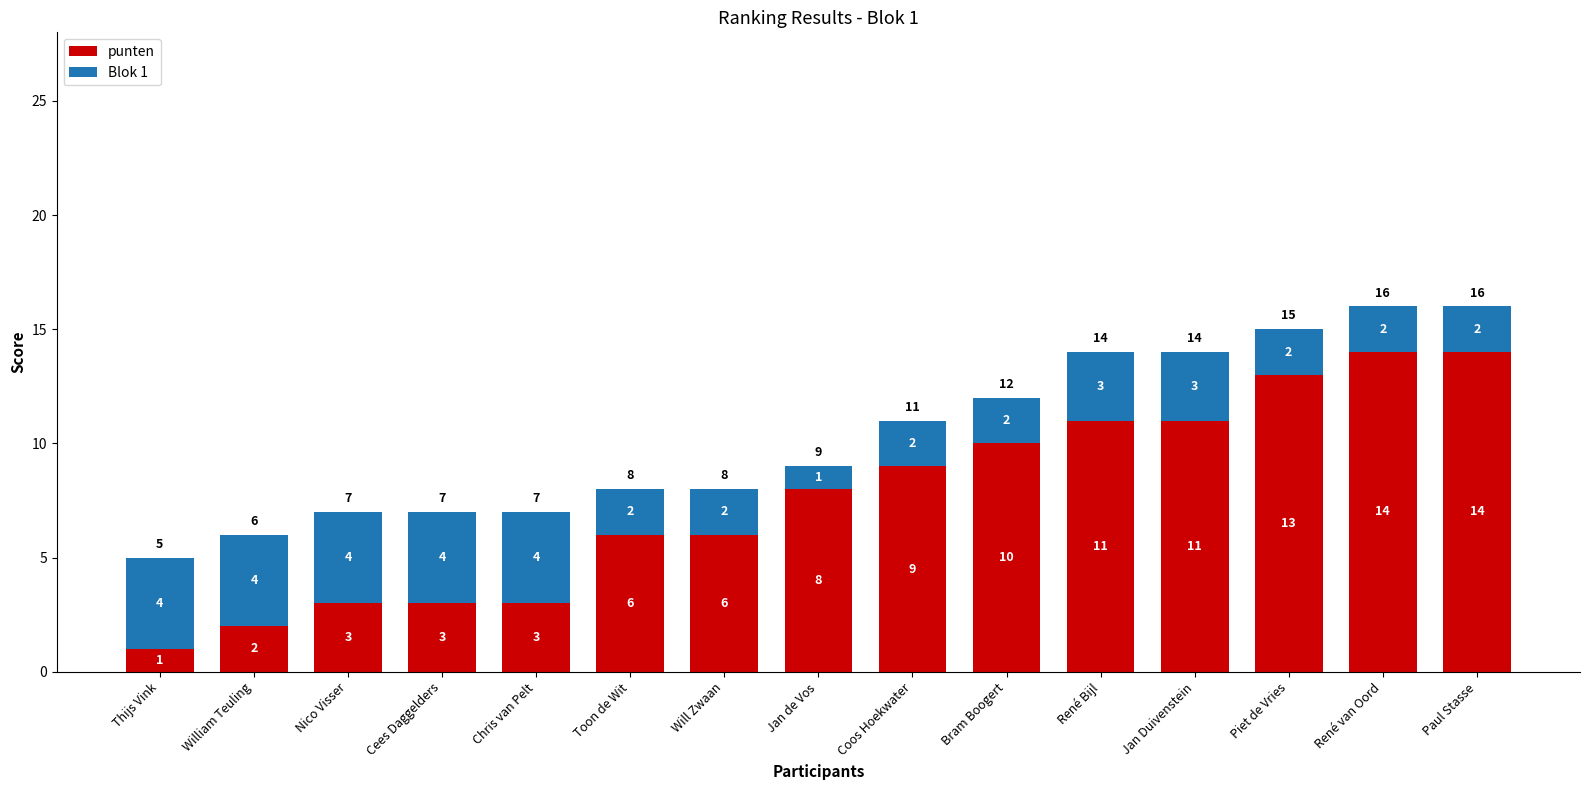

What is the total value across all series at René van Oord?

16